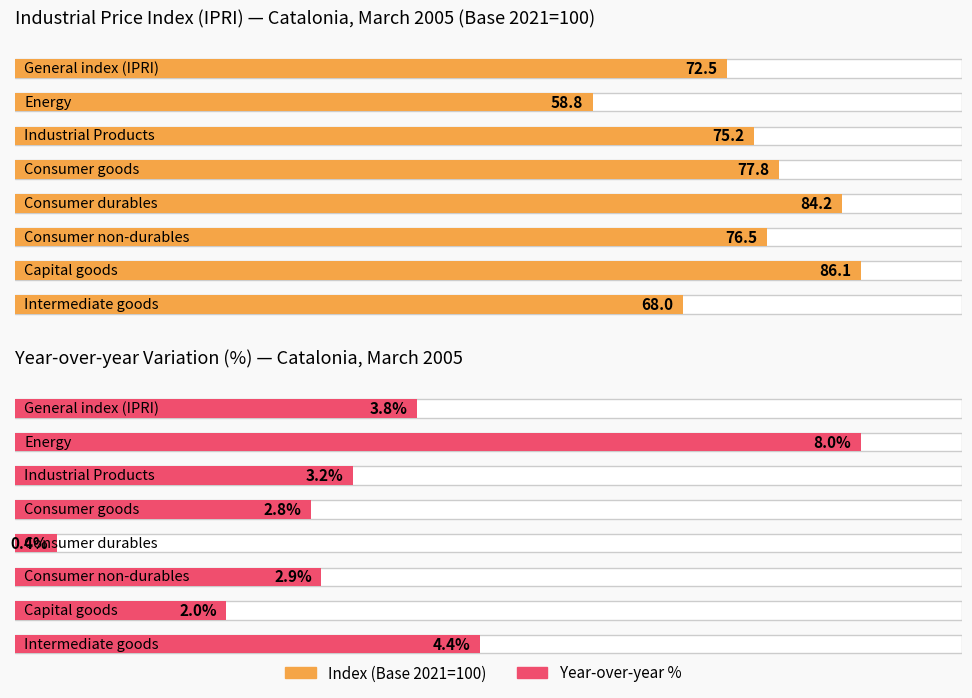

Between Consumer durables and Industrial Products, which is larger?

Consumer durables